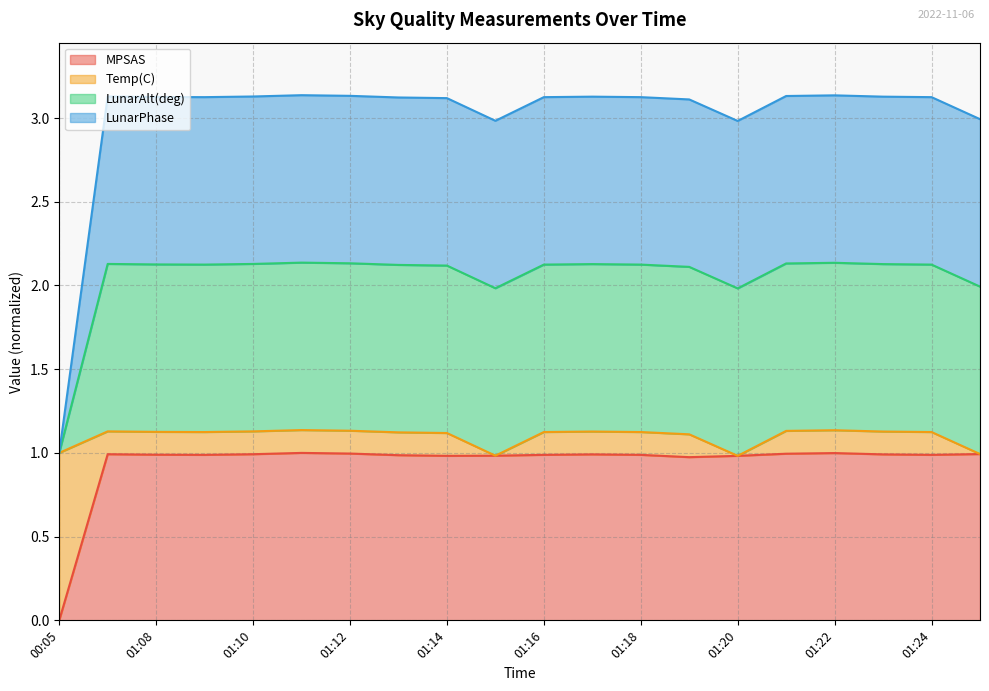

Does the chart have visible grid lines?

Yes